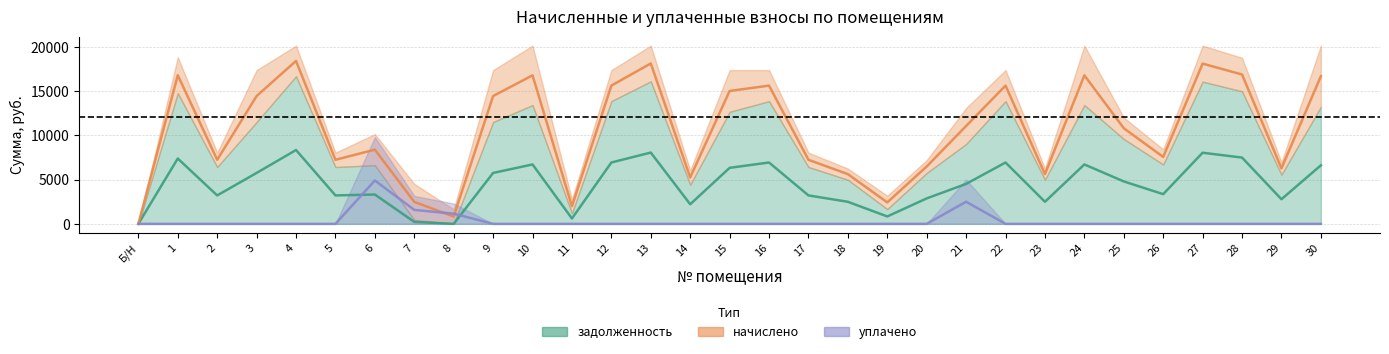

At how many categories does at least one series exceed 6338?

11